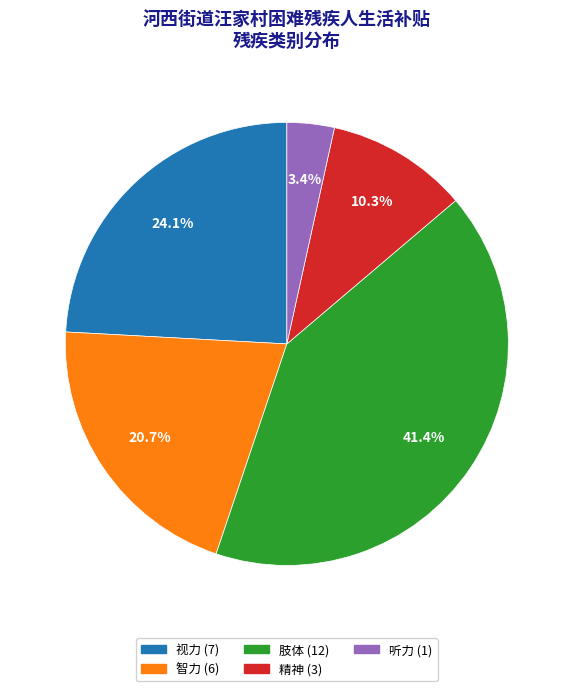

Between 精神 and 视力, which is larger?

视力